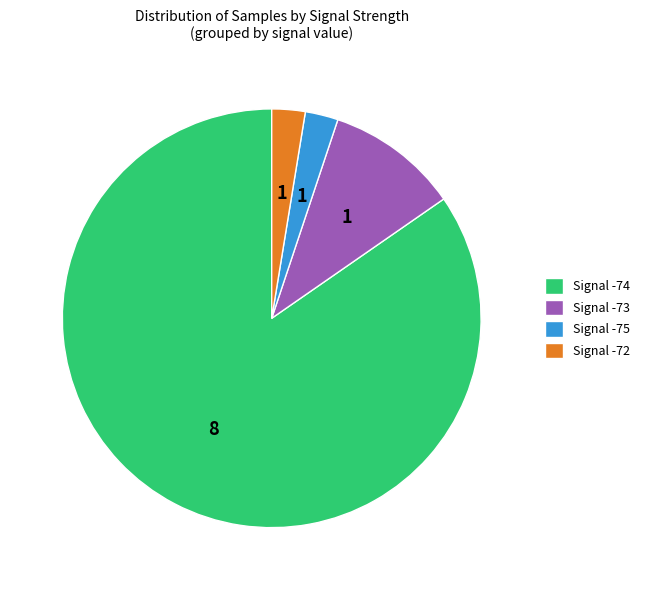

The Signal -73 slice represents 1% of the pie. True or false?

False